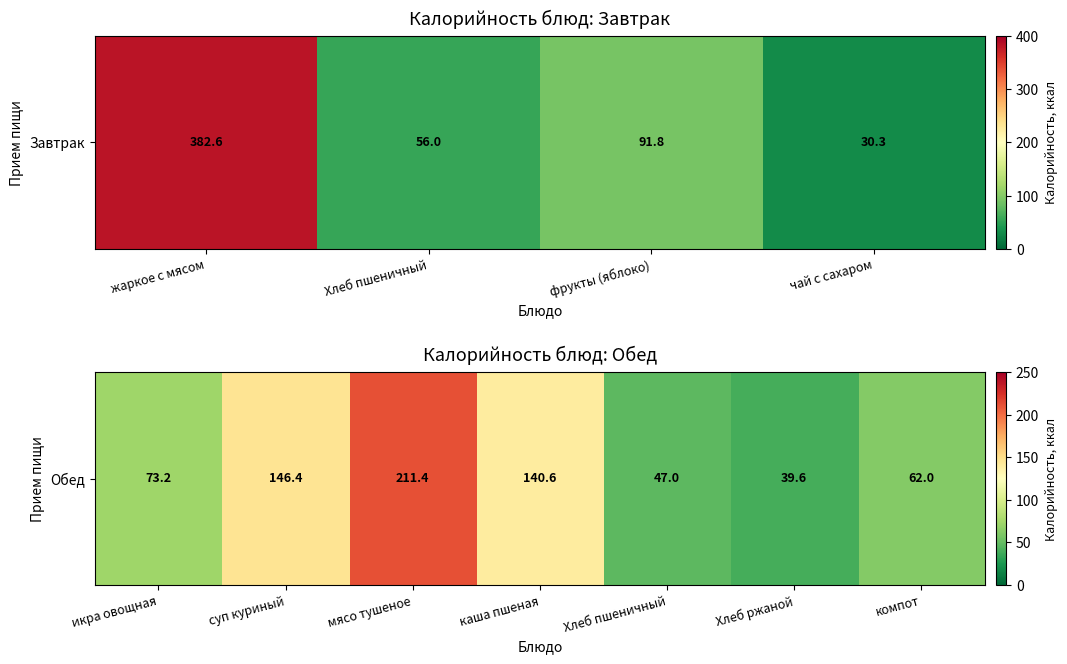

Is it true that the value at Хлеб пшеничный is 47.0?

True